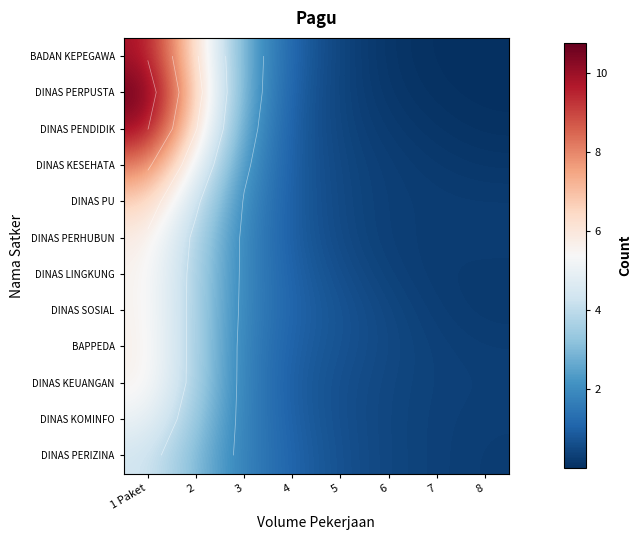

Which series has the largest total across all categories?

DINAS PERPUSTA